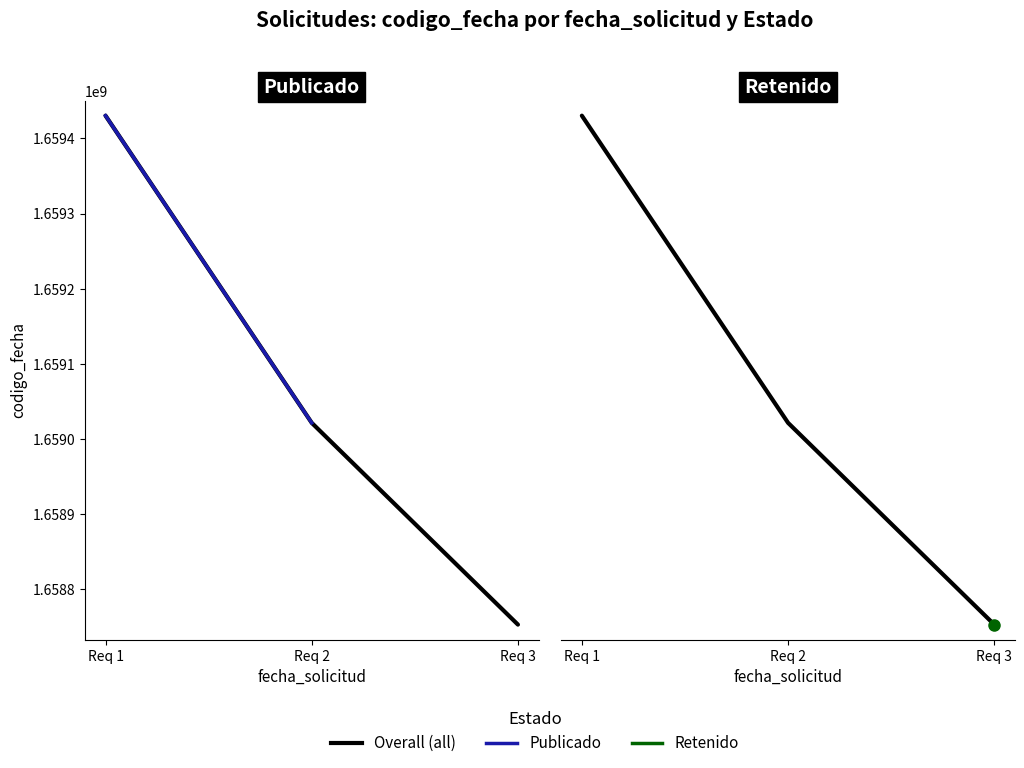

What is the change in value from Req 1 to Req 2?

-408867